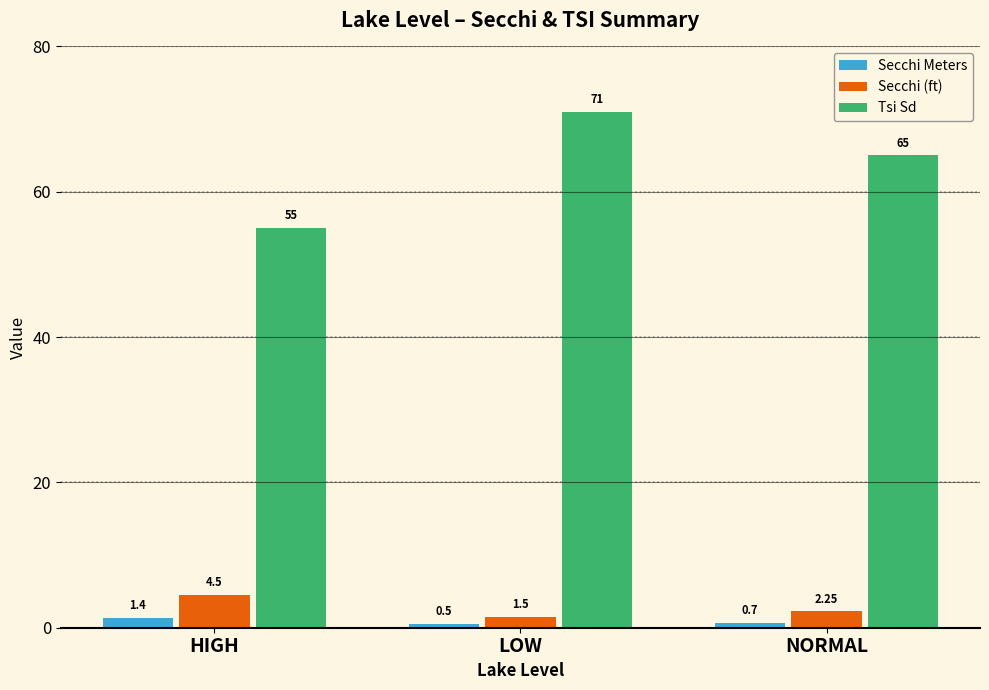

What is the total value across all series at LOW?

73.0